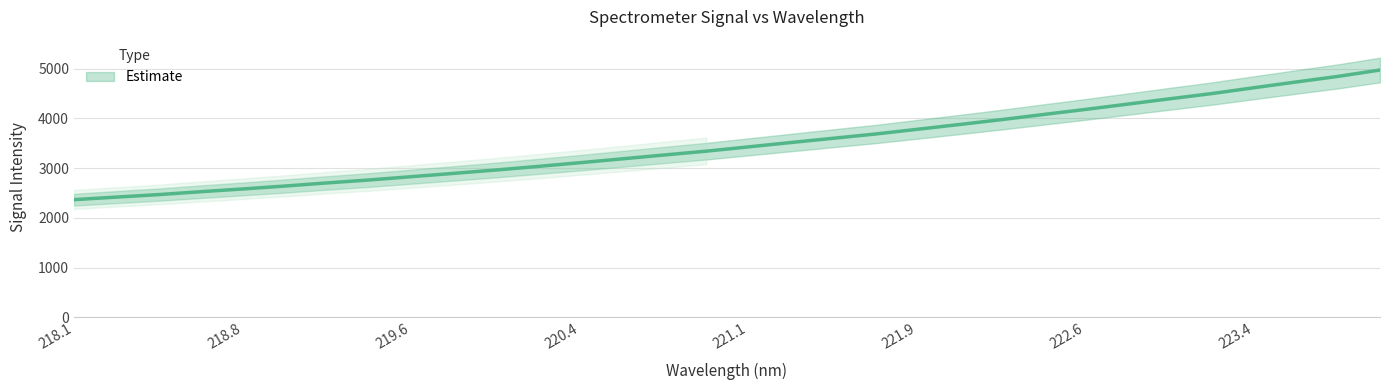

What is the greatest value displayed?

4970.9